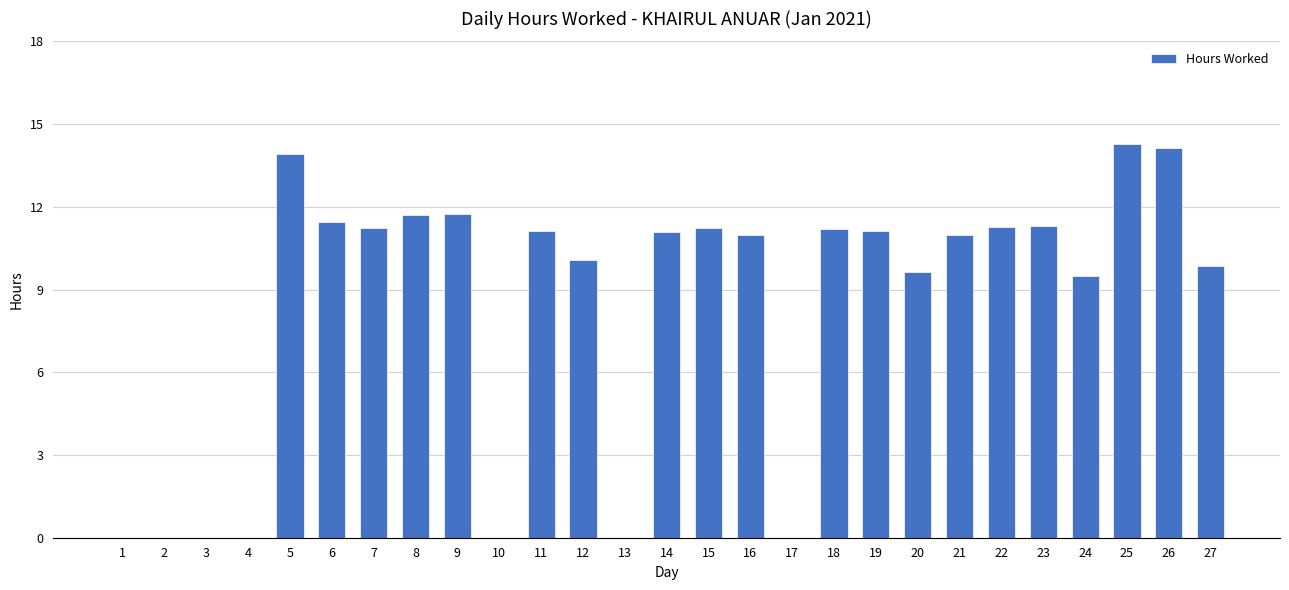

True or false: the data shows 11.0 at 21.

True